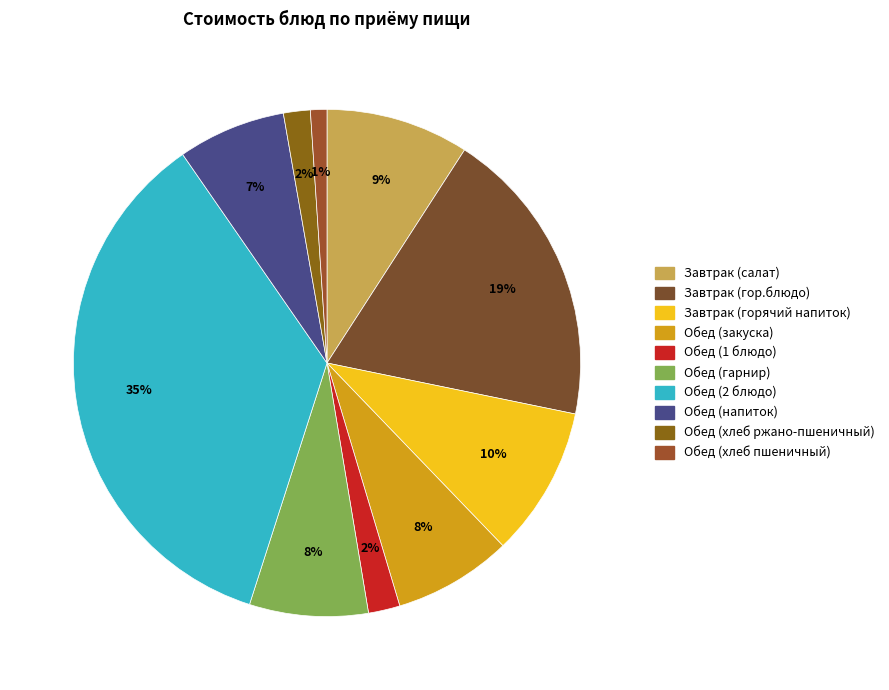

What is the change in value from Обед (хлеб ржано-пшеничный) to Обед (хлеб пшеничный)?

-1.0